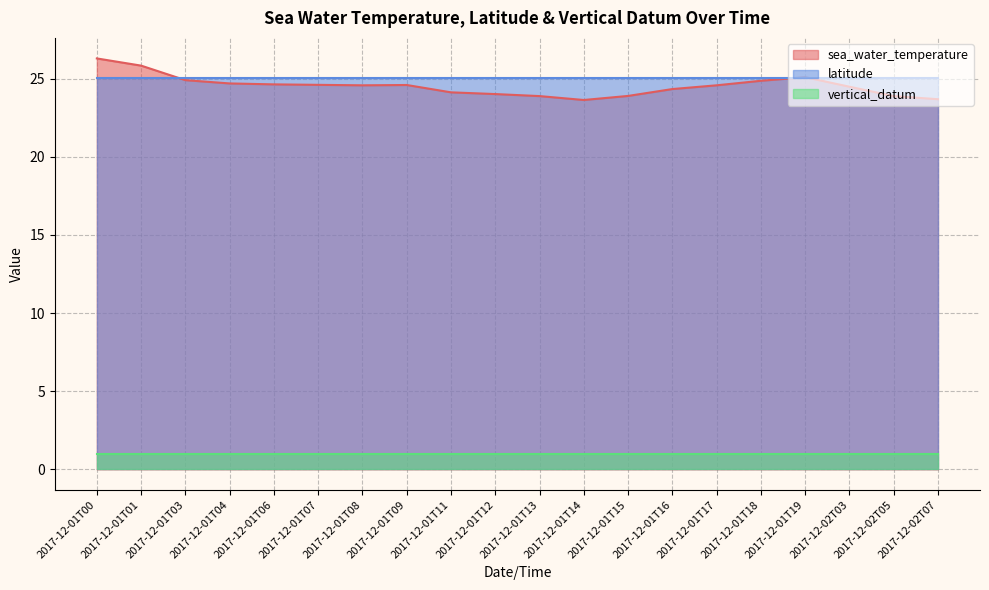

What is the value of the latitude point at the 2nd from the left?

25.1